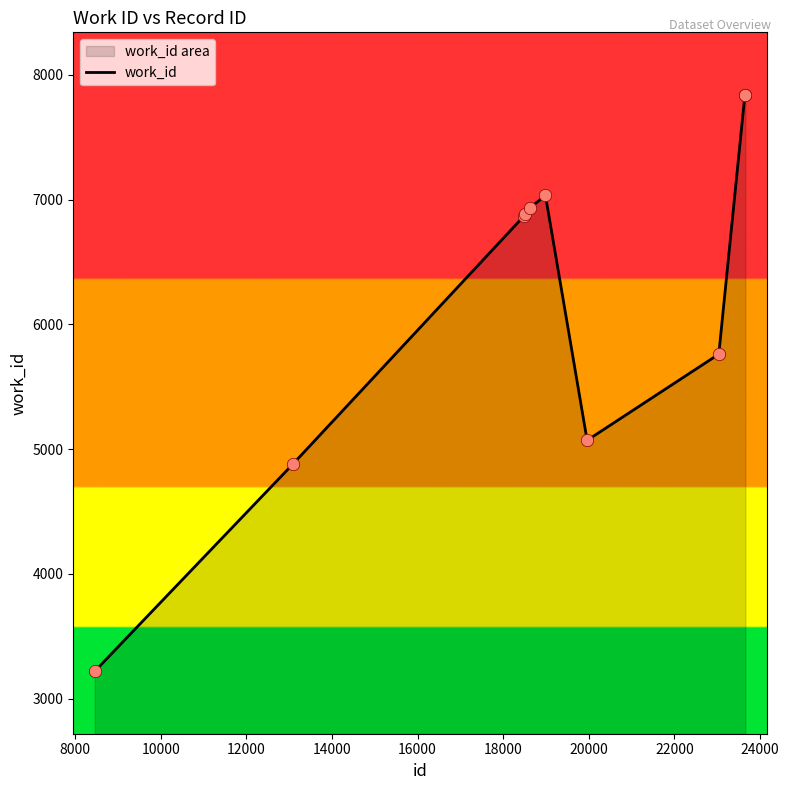

What is the difference between the maximum and minimum values?

4623